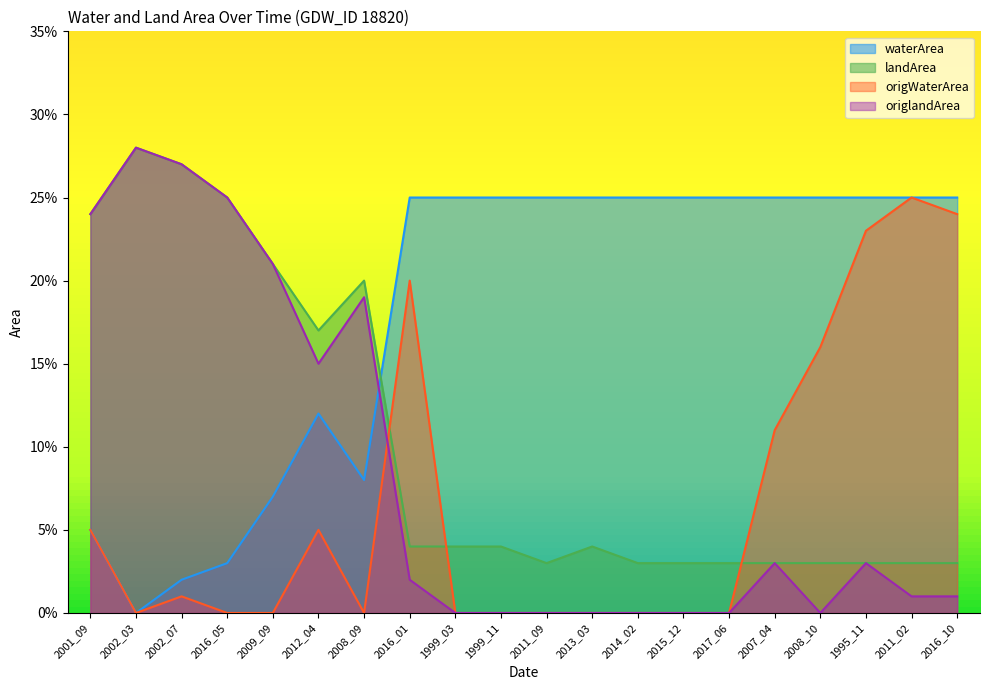

What is the difference between the highest and lowest values at 2013_03?

0.2